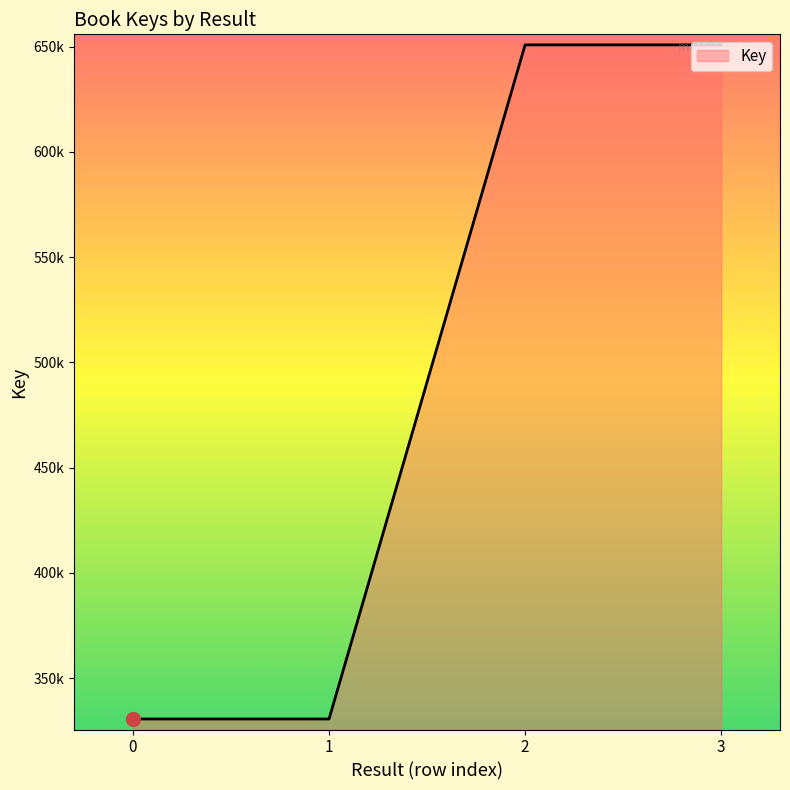

Does the chart display data point markers on the line(s)?

No